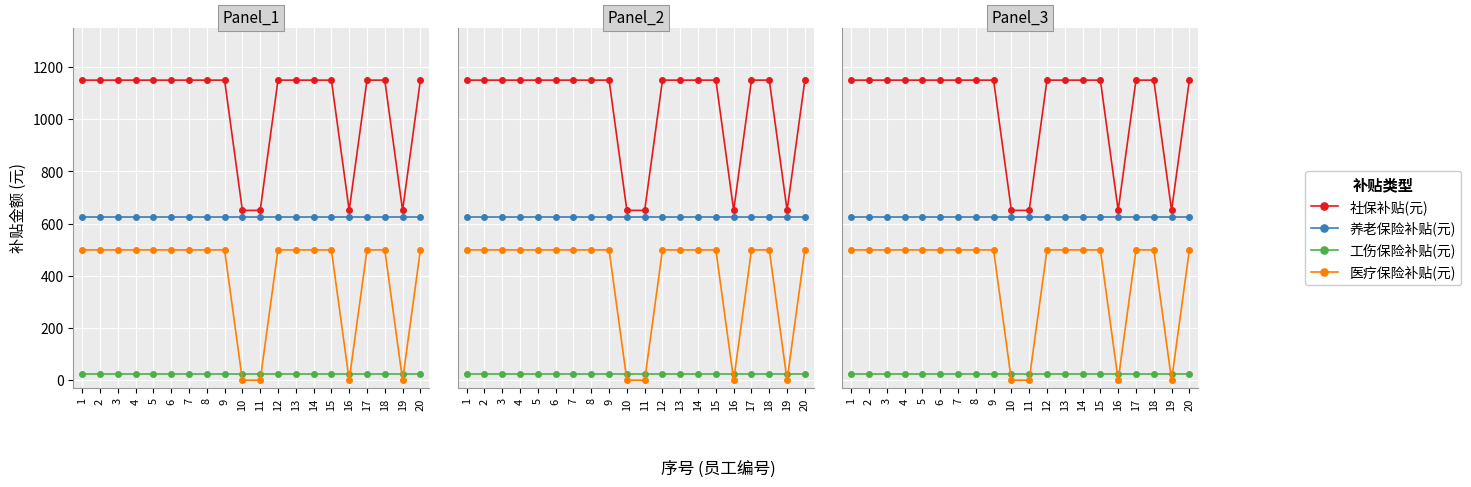

Between 14 and 15, which series saw the biggest shift?

社保补贴(元)